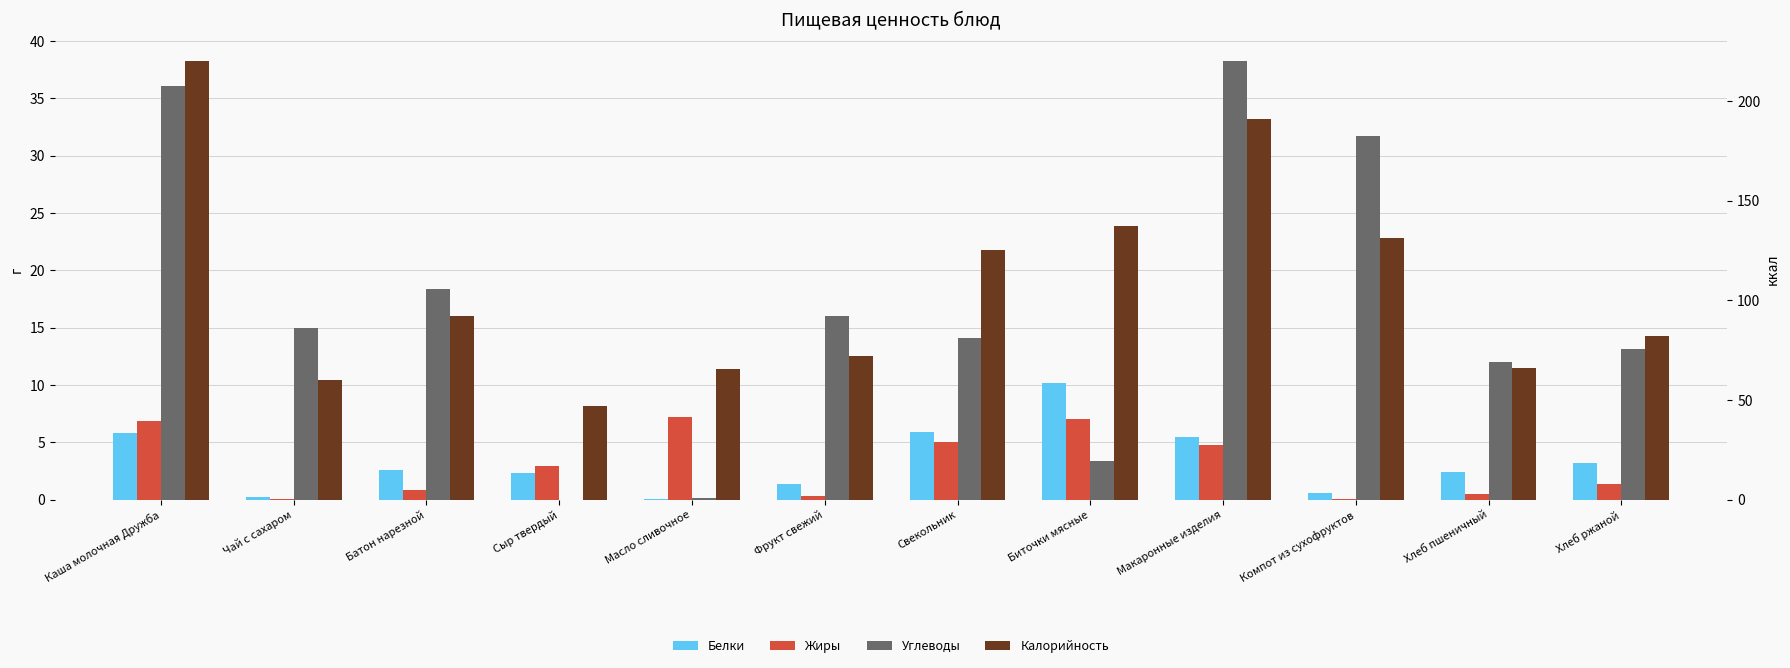

What is the total value across all series at Батон нарезной?

113.8